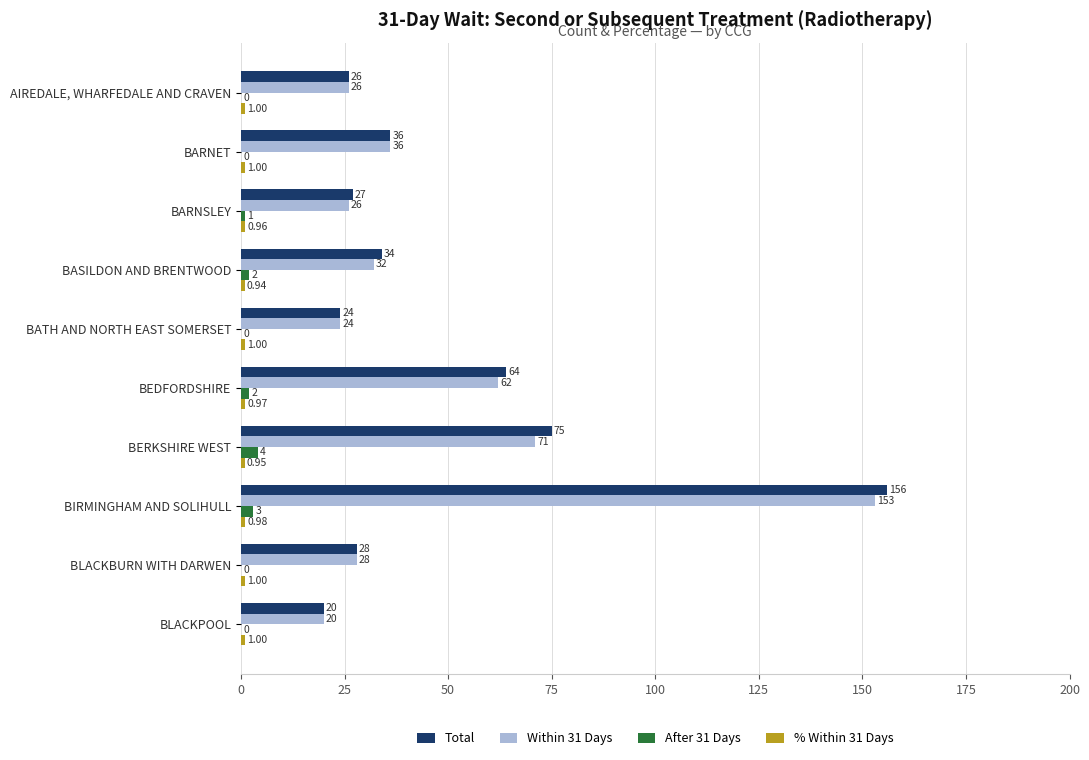

Between BEDFORDSHIRE and BLACKBURN WITH DARWEN, which series saw the biggest shift?

Total